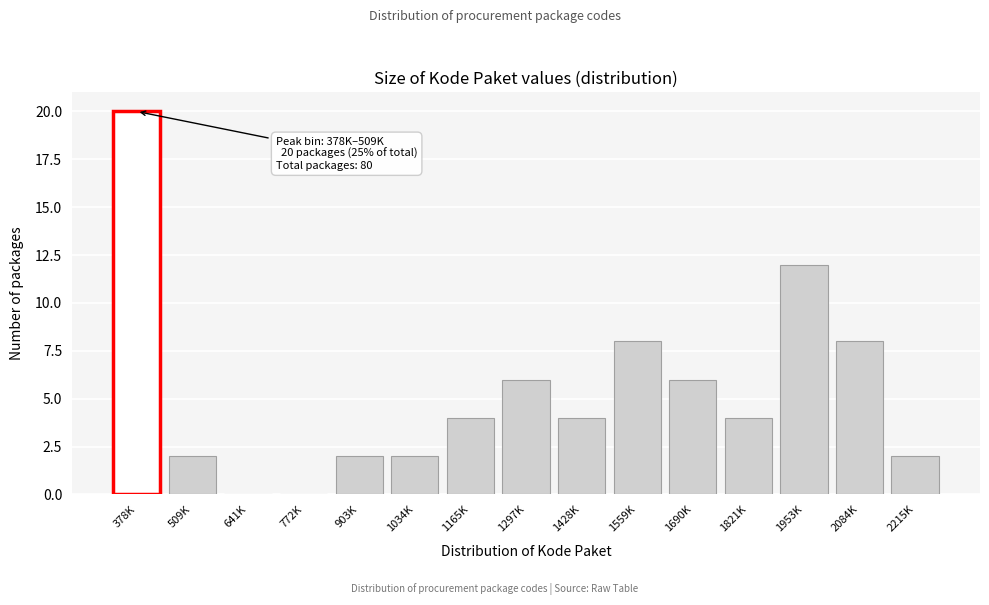

Reading left to right, extract all data points from this chart.

378K=20	509K=2	641K=0	772K=0	903K=2	1034K=2	1165K=4	1297K=6	1428K=4	1559K=8	1690K=6	1821K=4	1953K=12	2084K=8	2215K=2